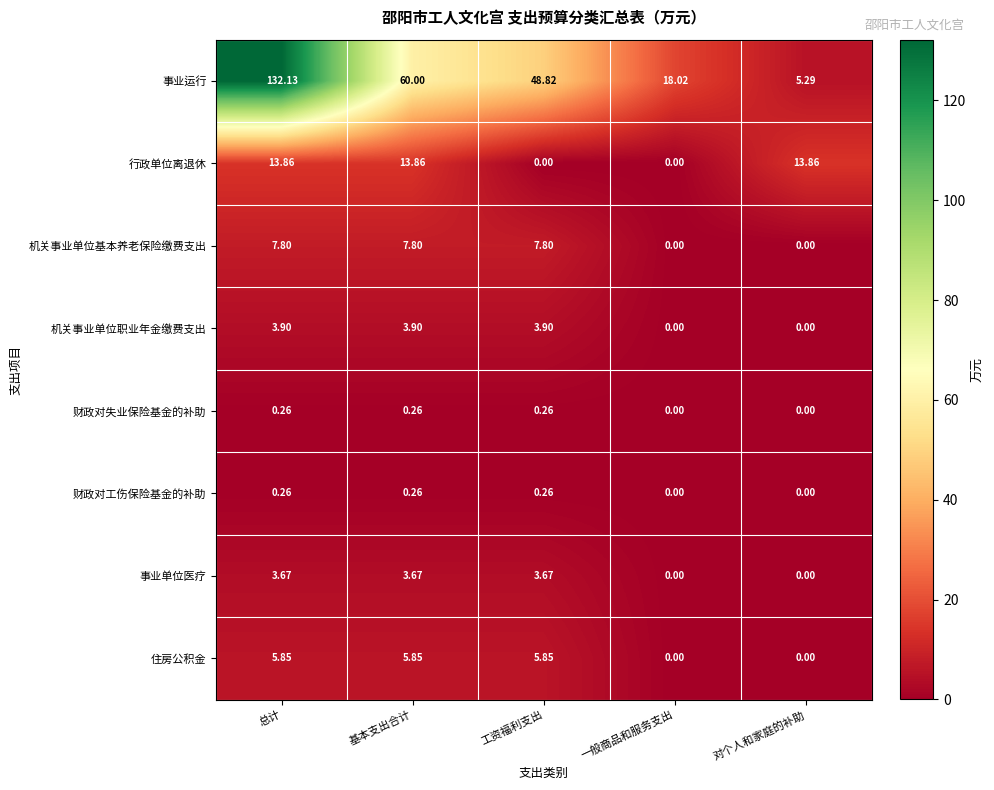

Which series has the largest total across all categories?

事业运行